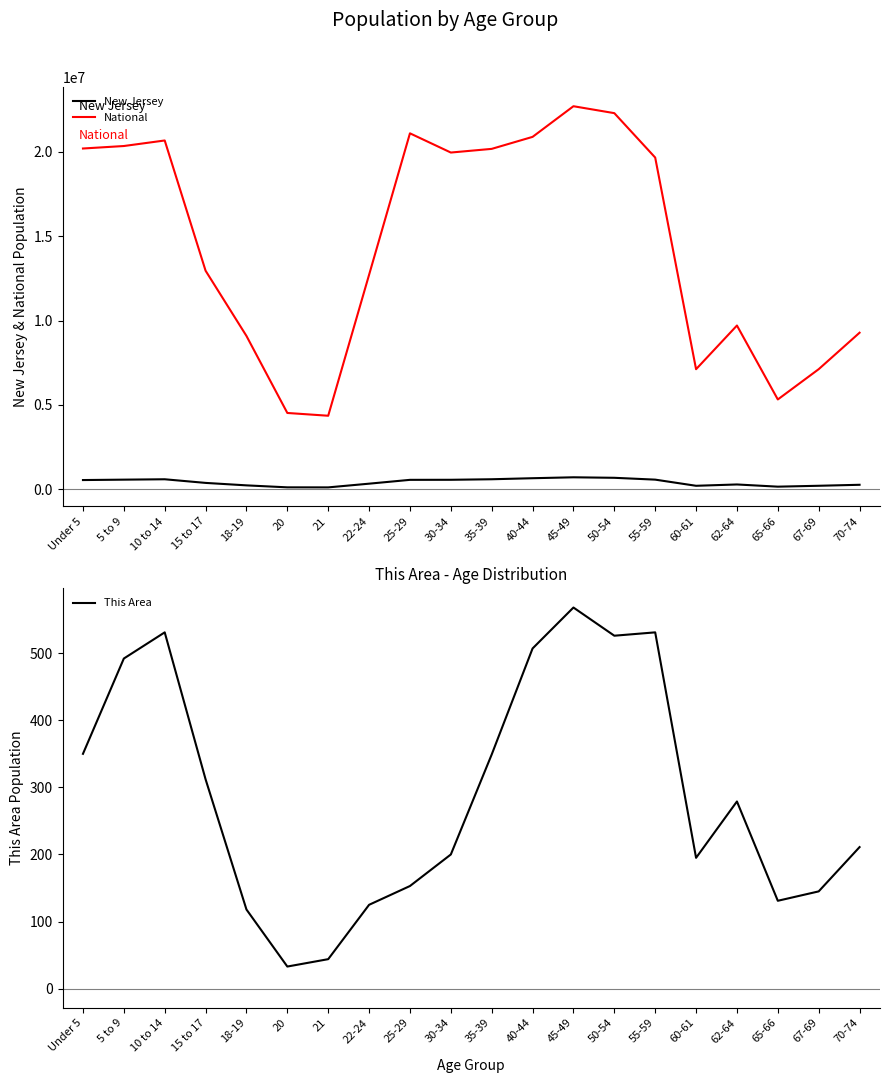

What is the highest value of the New Jersey series?

704516